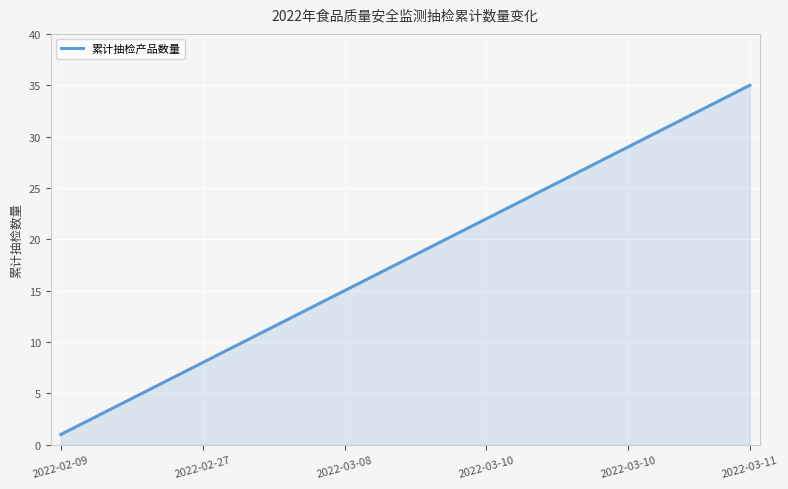

What is the difference between the maximum and minimum values?

34.0